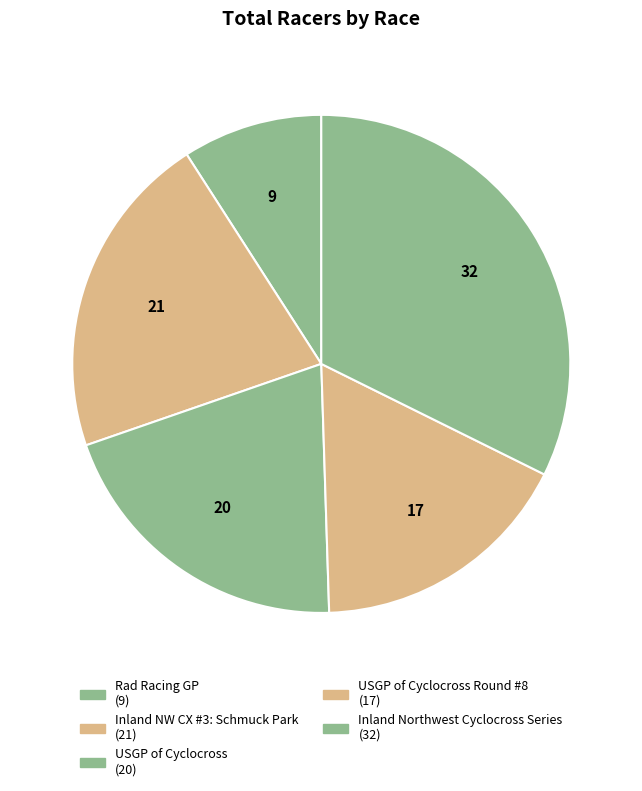

Count the number of slices in the pie.

5